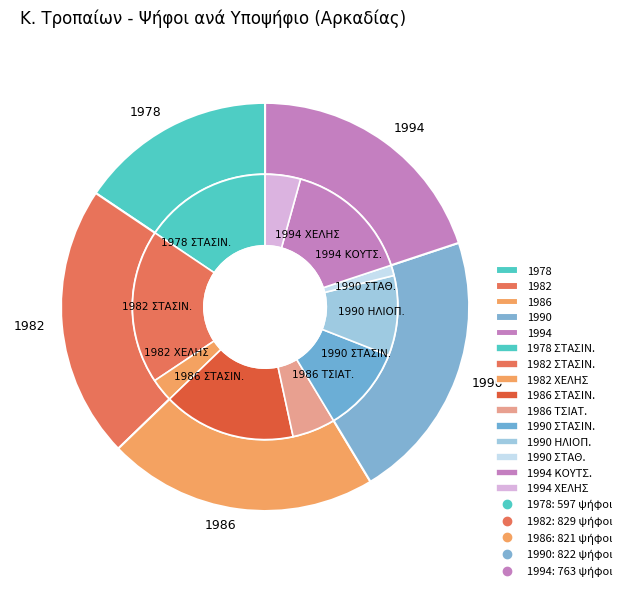

What percentage is the 1990 ΗΛΙΟΠΟΥΛΟΣ slice, to the nearest percent?

10%